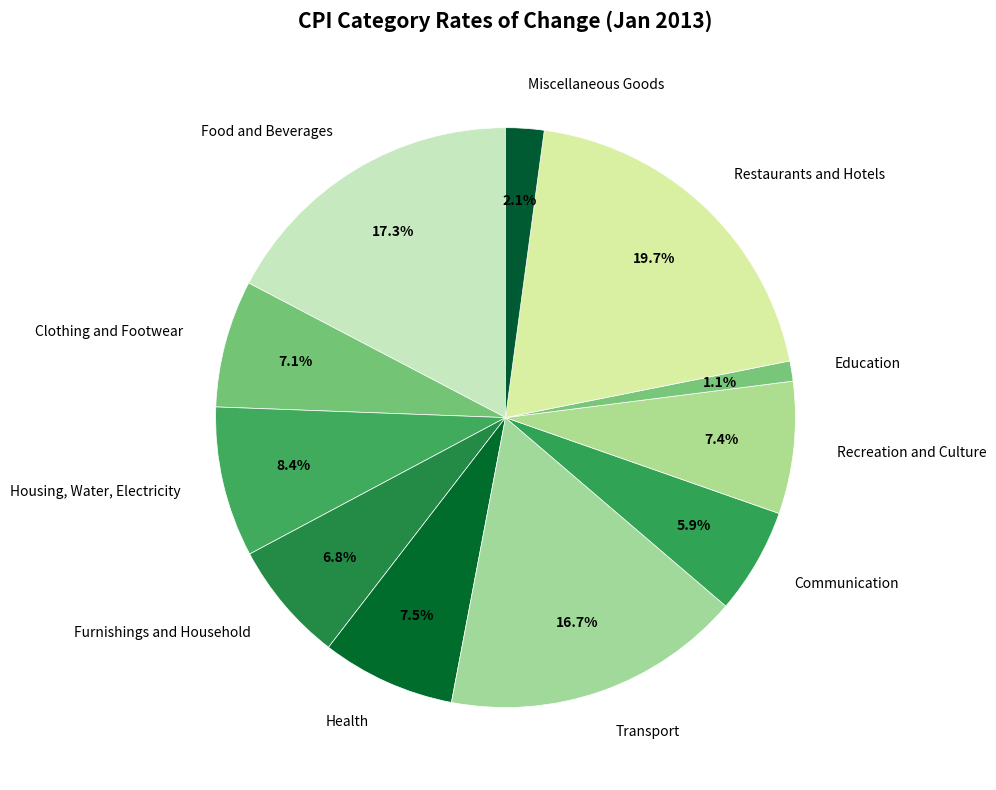

To the nearest percent, what is the combined percentage of Furnishings and Household and Food and Beverages?

24%